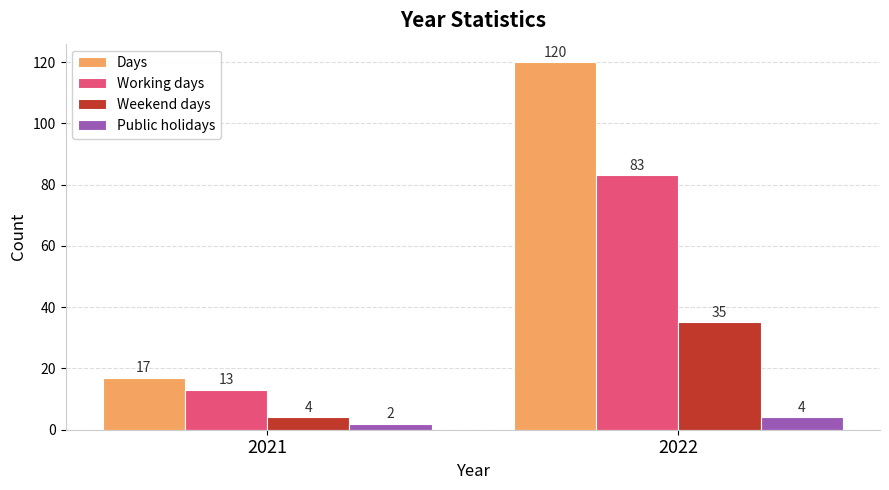

The value of Working days at 2022 is 83. True or false?

True